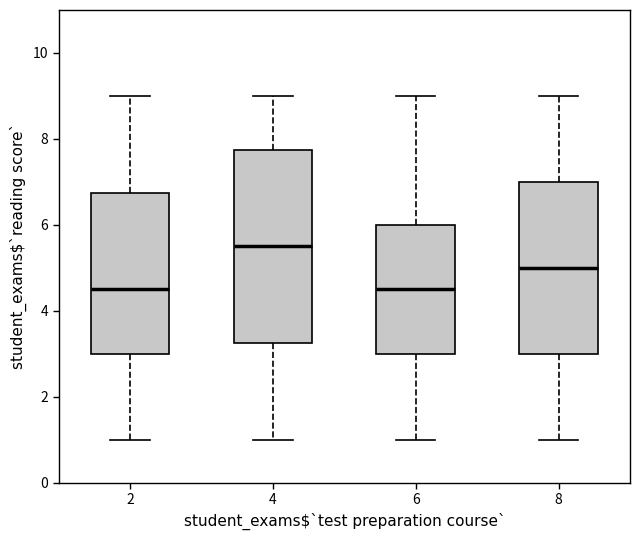

Where is the lower edge of the box at x = 6 on the y-axis? The values are not printed on the chart, so give them approximately, as read against the axis.

3.0